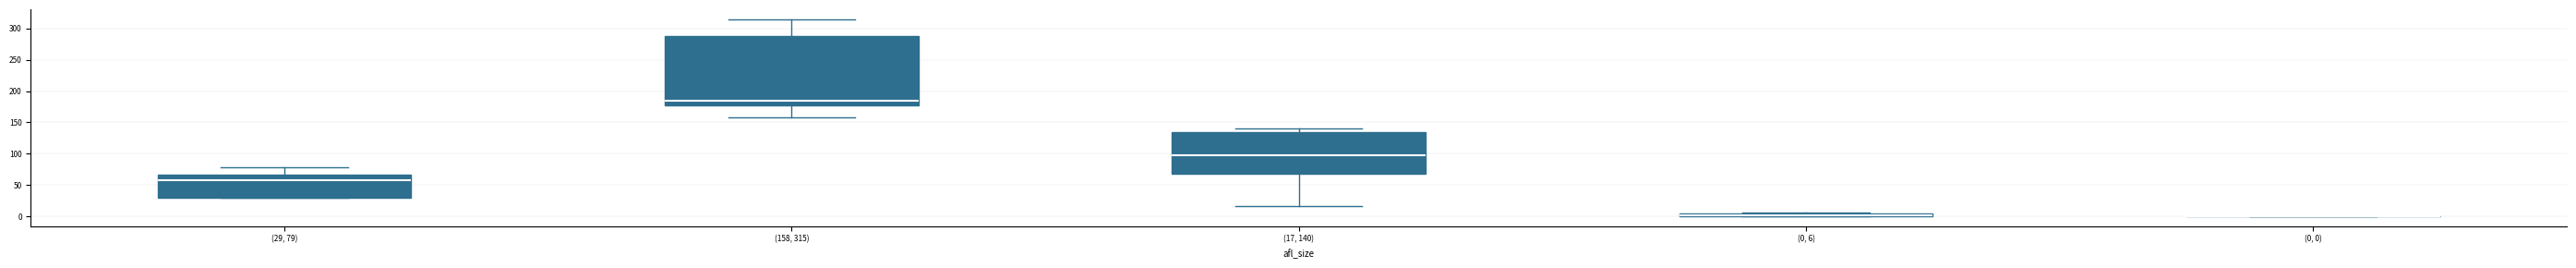

Where does the lower whisker of the box for (17, 140) end on the y-axis? The values are not printed on the chart, so give them approximately, as read against the axis.

15